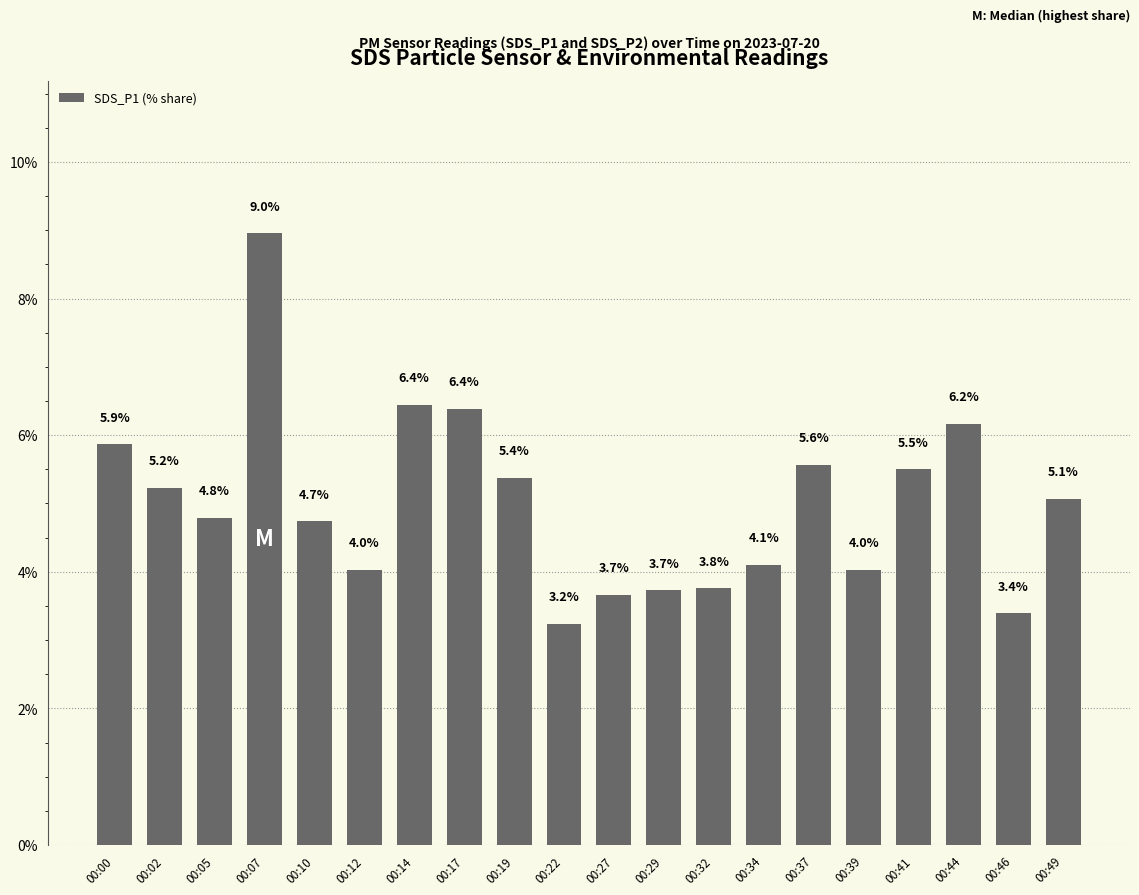

Read the value at 00:10.

4.7